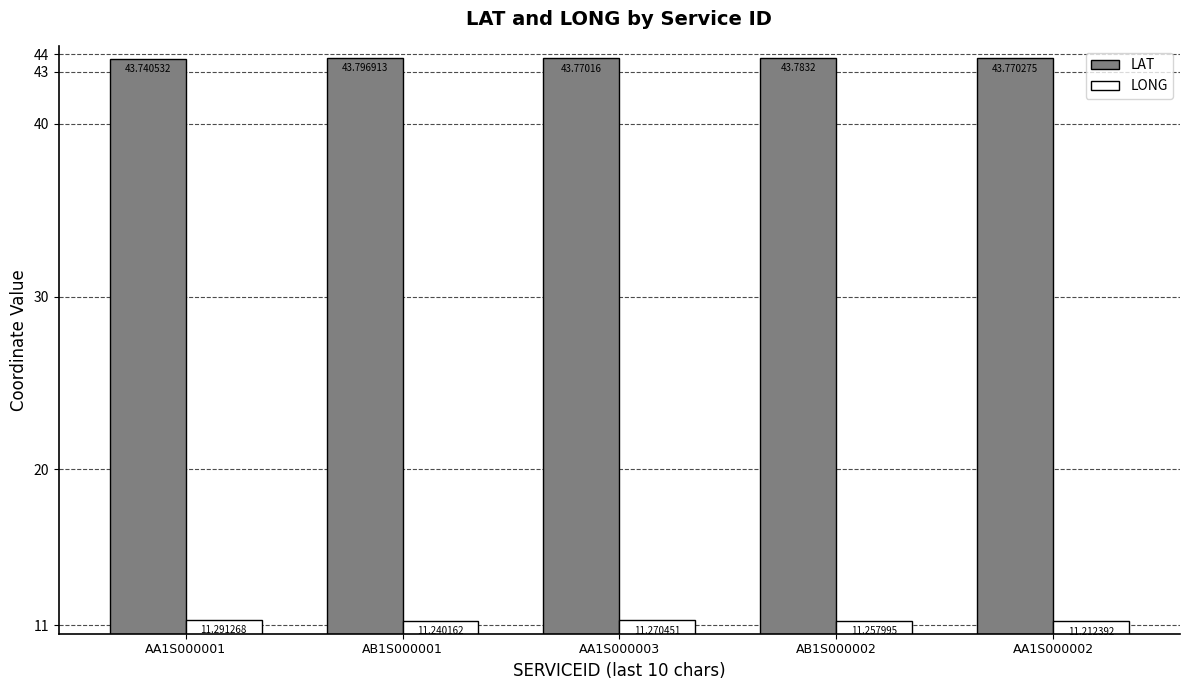

Is it true that LAT equals 43.8 at AA1S000003?

True